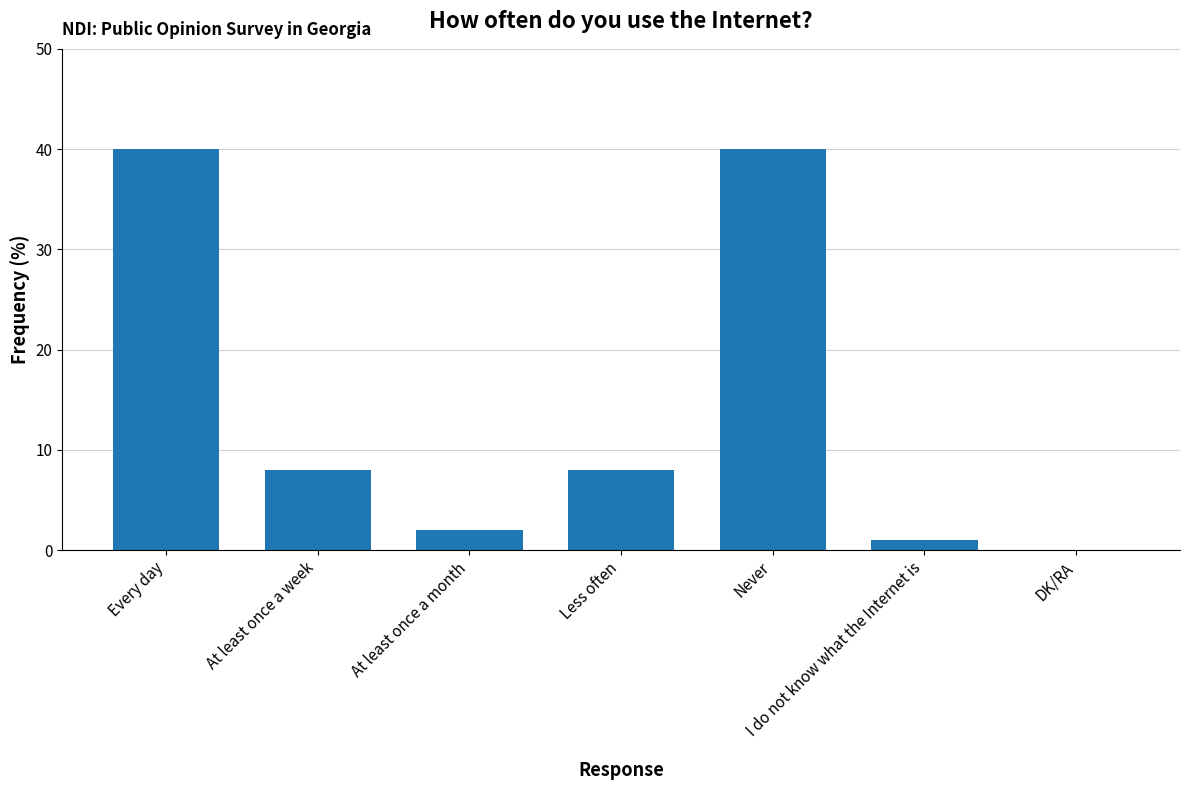

What is the greatest value displayed?

40